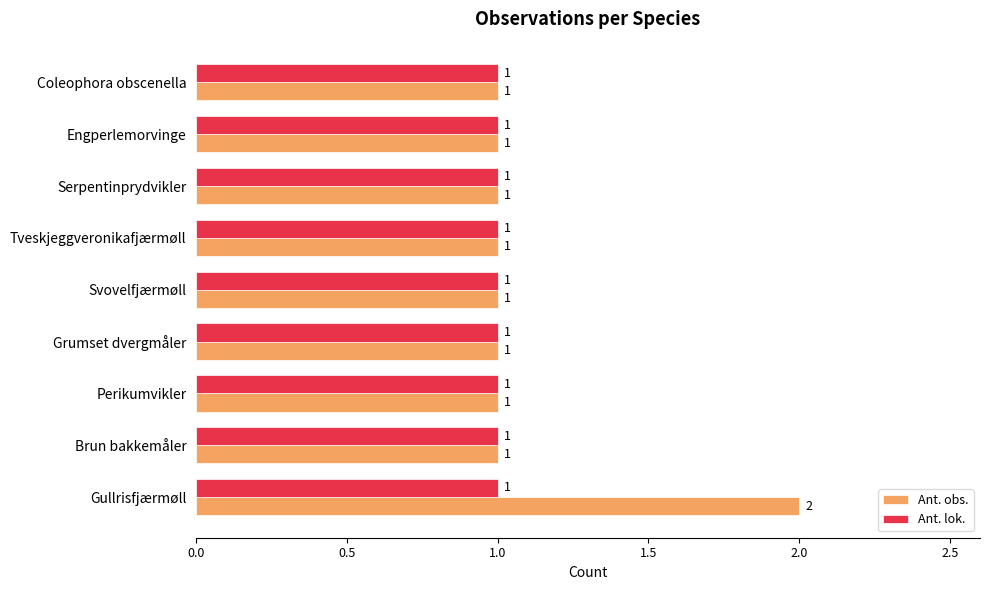

The Ant. obs. series shows 1 at Grumset dvergmåler. True or false?

True